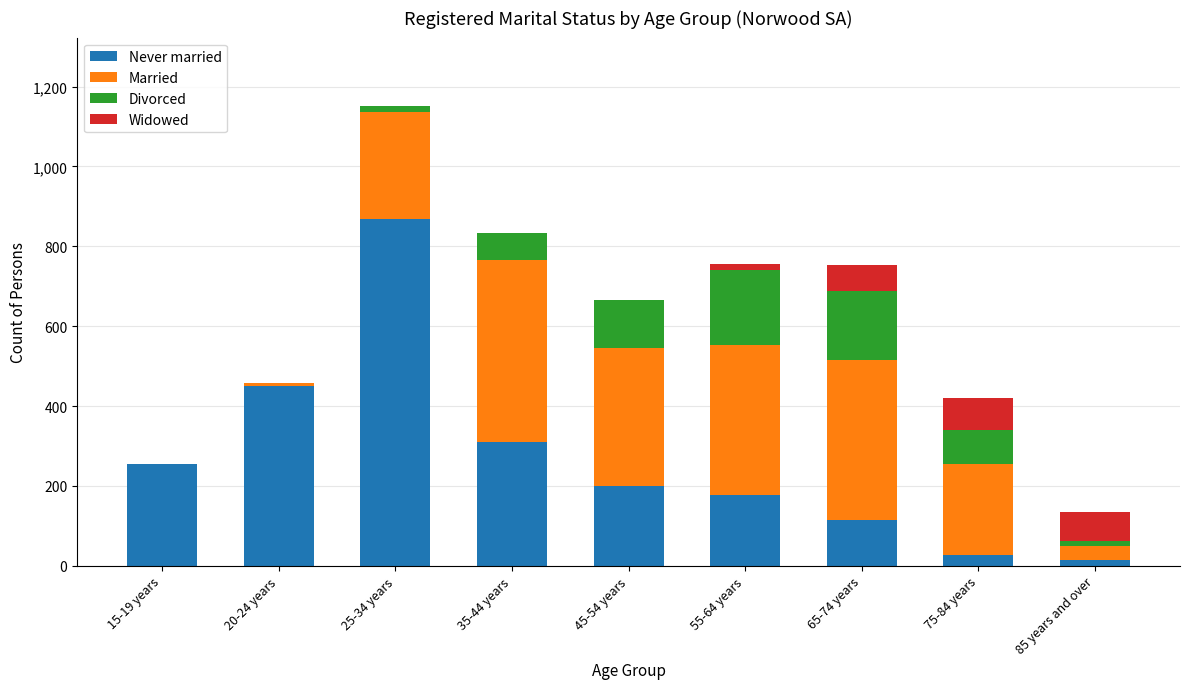

What is the total value across all series at 85 years and over?

135